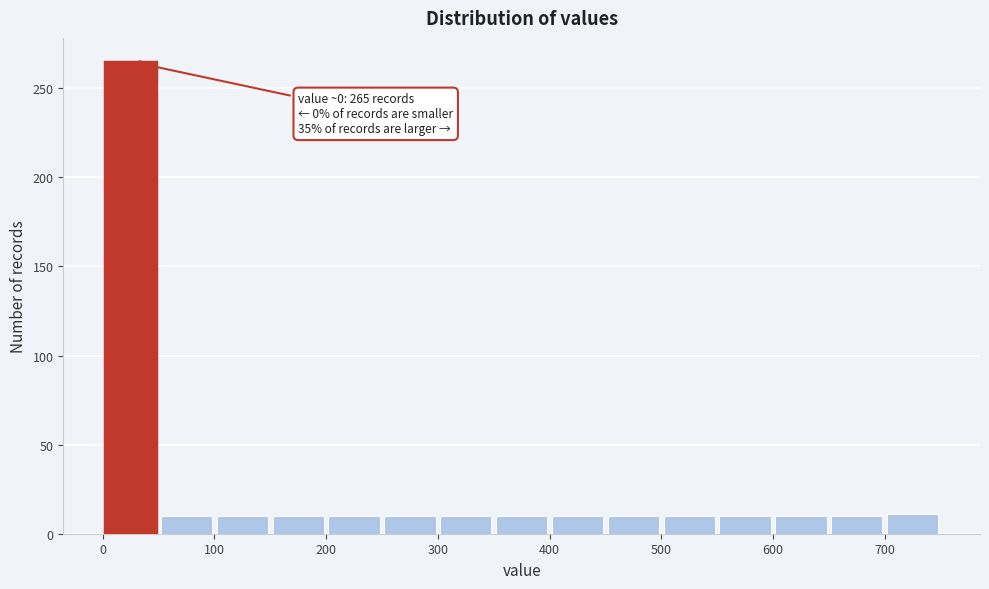

Over which range of the x-axis is the bar tallest?

0 to 50